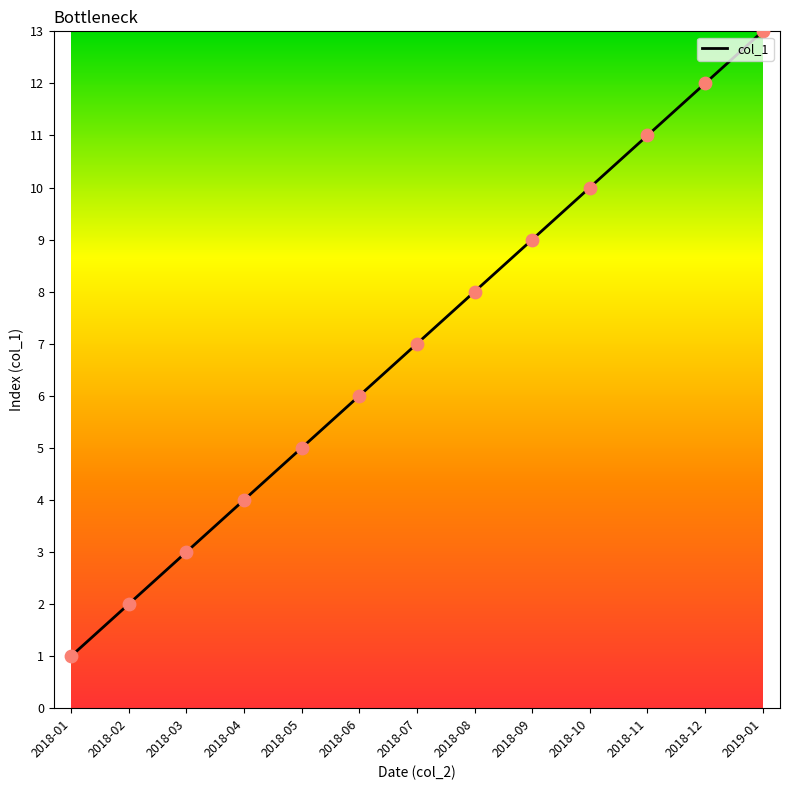

Approximately how many times larger is the value at 2018-06 compared to 2018-09?

0.7